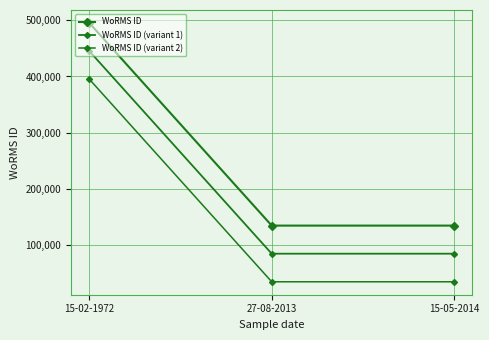

Does the chart have visible grid lines?

Yes